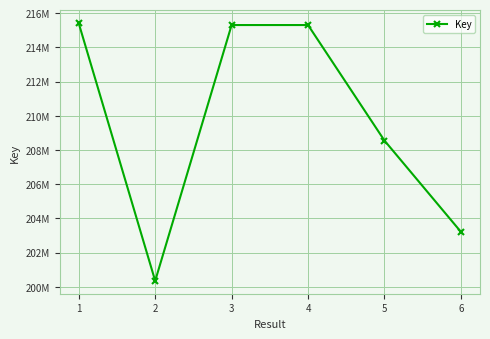

Does the chart have visible grid lines?

Yes